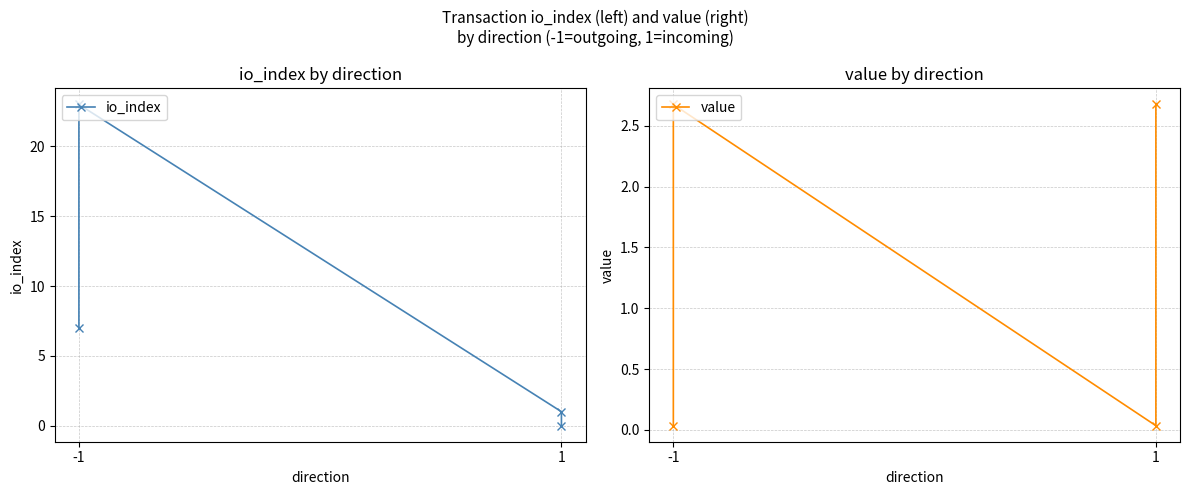

Rank the series by their maximum value, from highest to lowest.

io_index, value